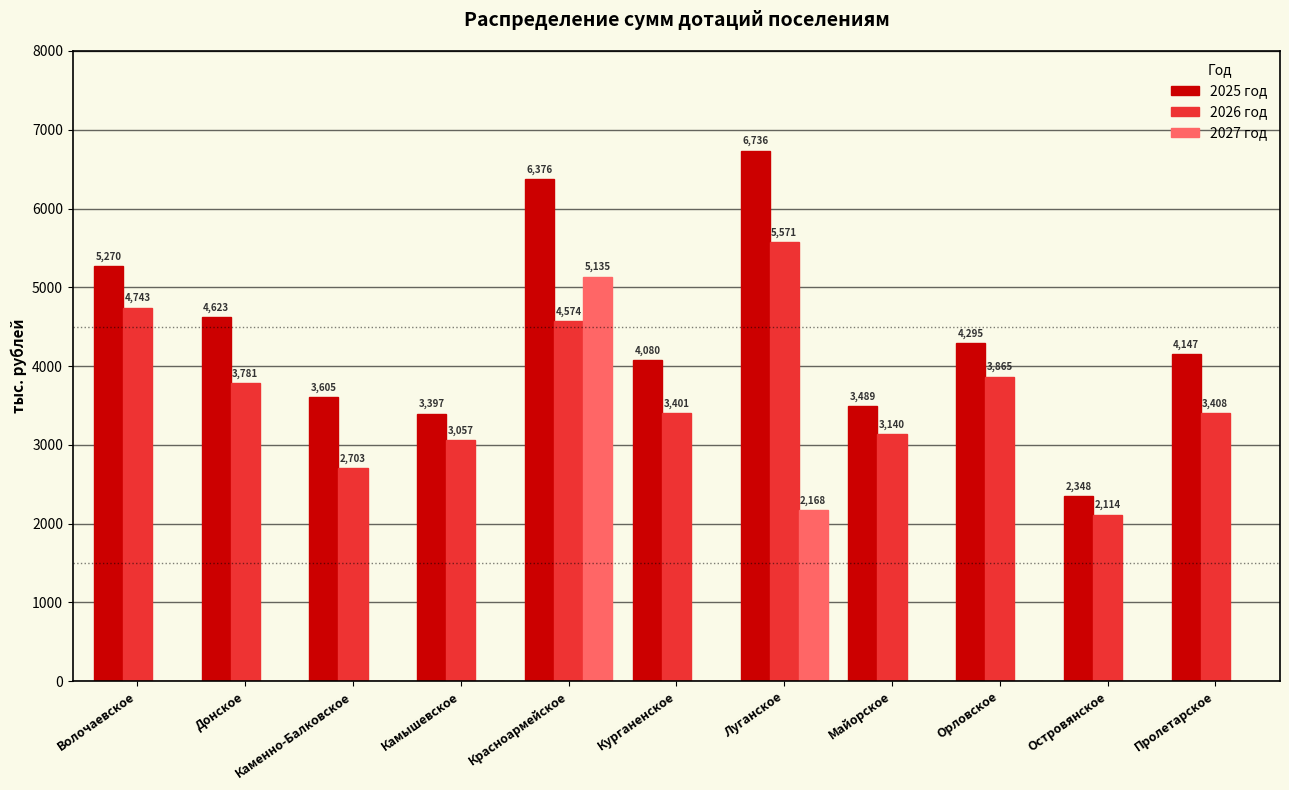

How many values in the 2027 год series exceed 0?

2